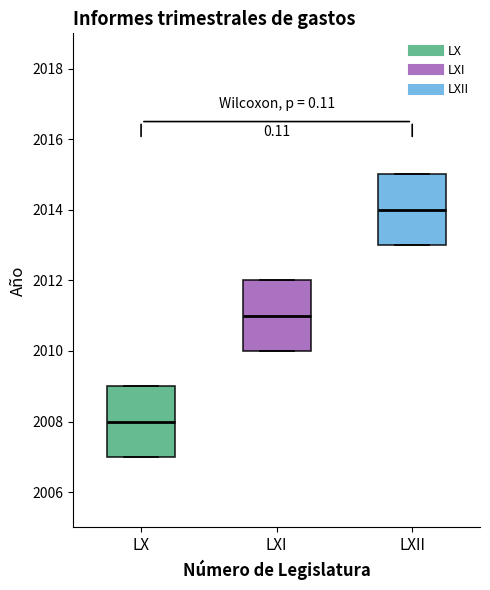

Reading left to right, read every box against the y-axis: the position of its median line, the range the box covers, and the ends of its whiskers. The values are not printed on the chart, so give them approximately, as read against the axis.

LX: median 2008, box 2007 to 2009, whiskers 2007 to 2009
LXI: median 2011, box 2010 to 2012, whiskers 2010 to 2012
LXII: median 2014, box 2013 to 2015, whiskers 2013 to 2015